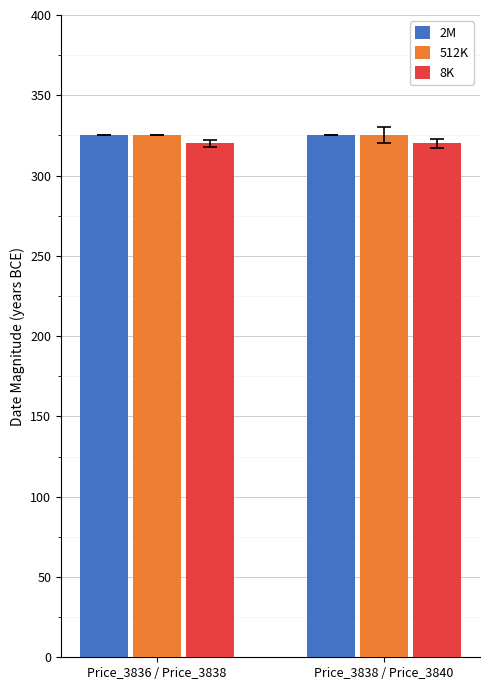

Reading left to right, what are all the values shown in this chart?

2M: Price_3836 / Price_3838=325	Price_3838 / Price_3840=325
512K: Price_3836 / Price_3838=325	Price_3838 / Price_3840=325
8K: Price_3836 / Price_3838=320	Price_3838 / Price_3840=320